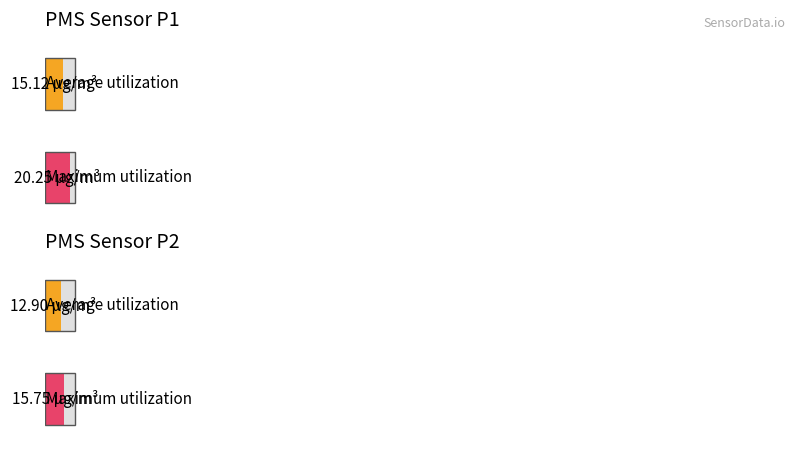

The value of Maximum utilization at PMS_P2 is 15.8. True or false?

True